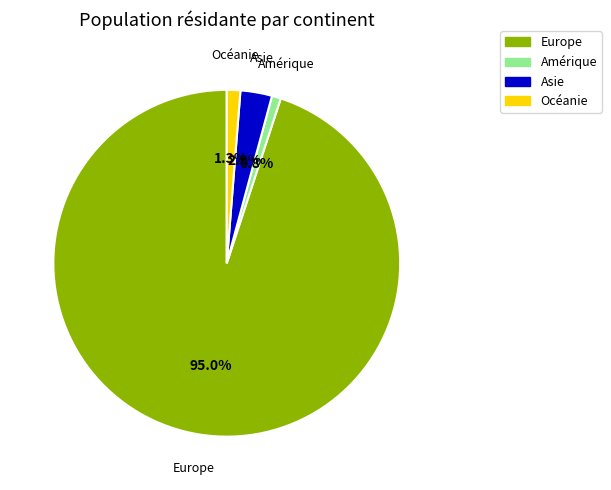

Does Asie represent more than half of the total?

No